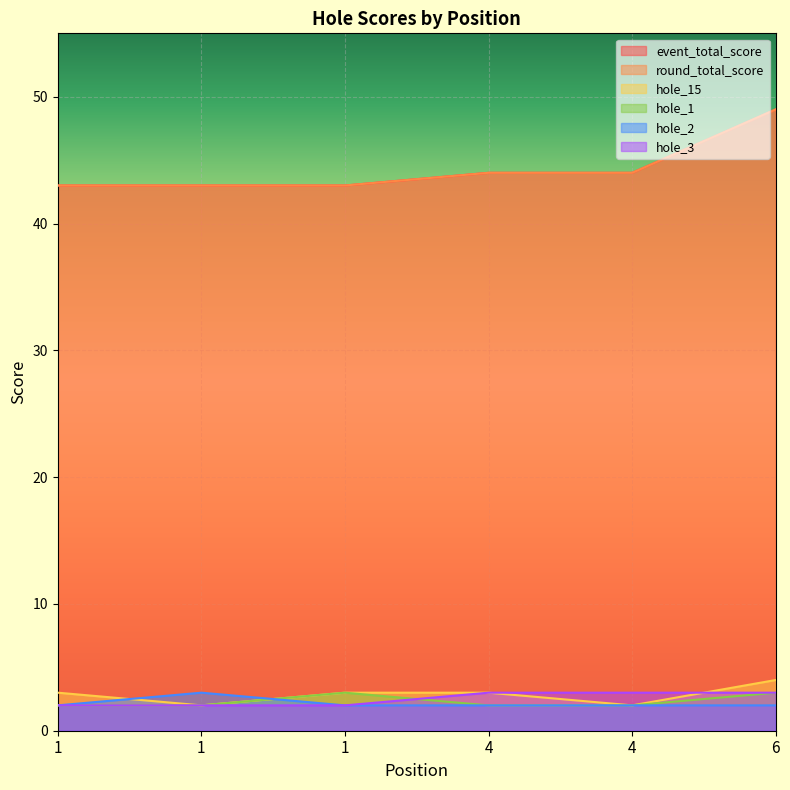

What is the difference between the highest and lowest values at 4?

42